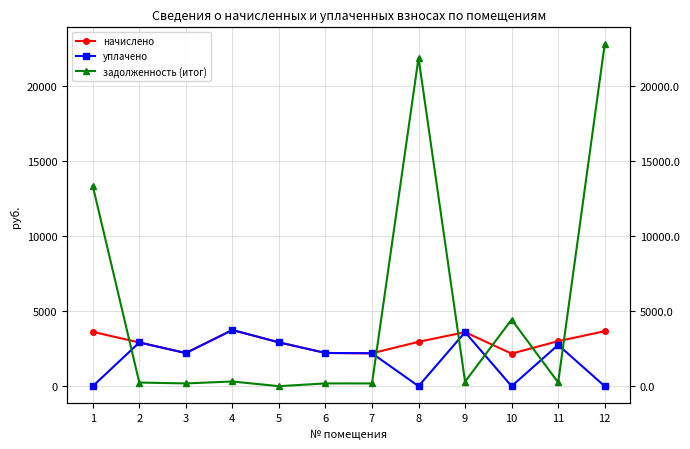

Does the chart have visible grid lines?

Yes